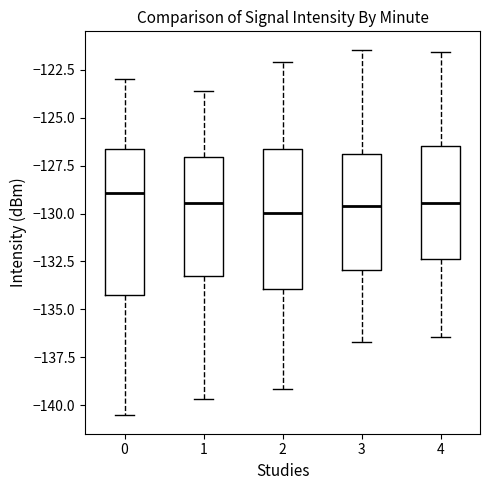

Reading left to right, read every box against the y-axis: the position of its median line, the range the box covers, and the ends of its whiskers. The values are not printed on the chart, so give them approximately, as read against the axis.

0: median -129.0, box -134.0 to -126.5, whiskers -140.5 to -123.0
1: median -129.5, box -133.5 to -127.0, whiskers -139.5 to -123.5
2: median -130.0, box -134.0 to -126.5, whiskers -139.0 to -122.0
3: median -129.5, box -133.0 to -127.0, whiskers -136.5 to -121.5
4: median -129.5, box -132.5 to -126.5, whiskers -136.5 to -121.5